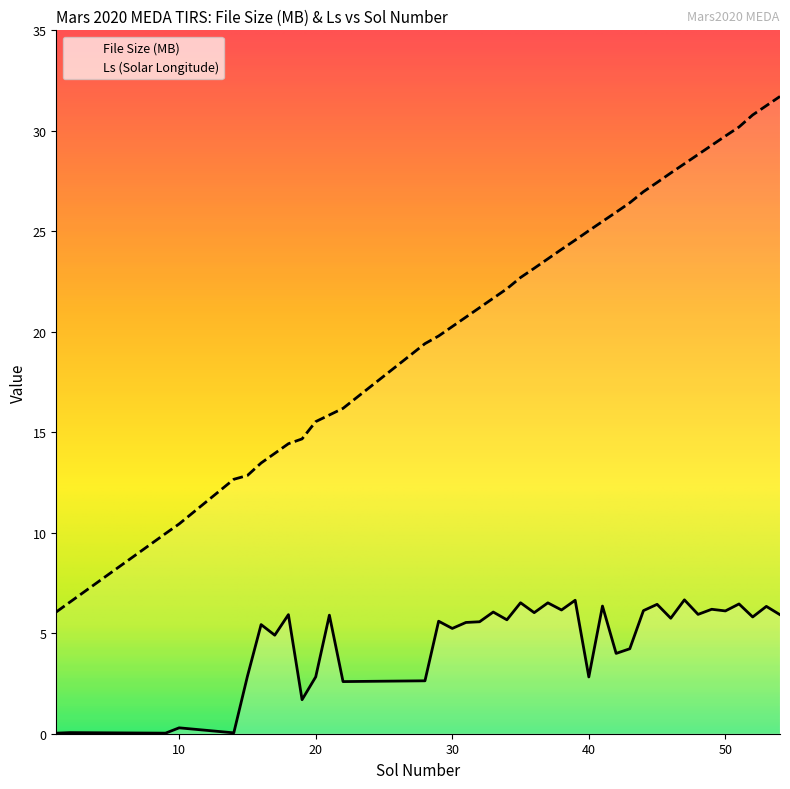

What are all the series names shown in the legend?

File Size (MB), Ls (Solar Longitude)